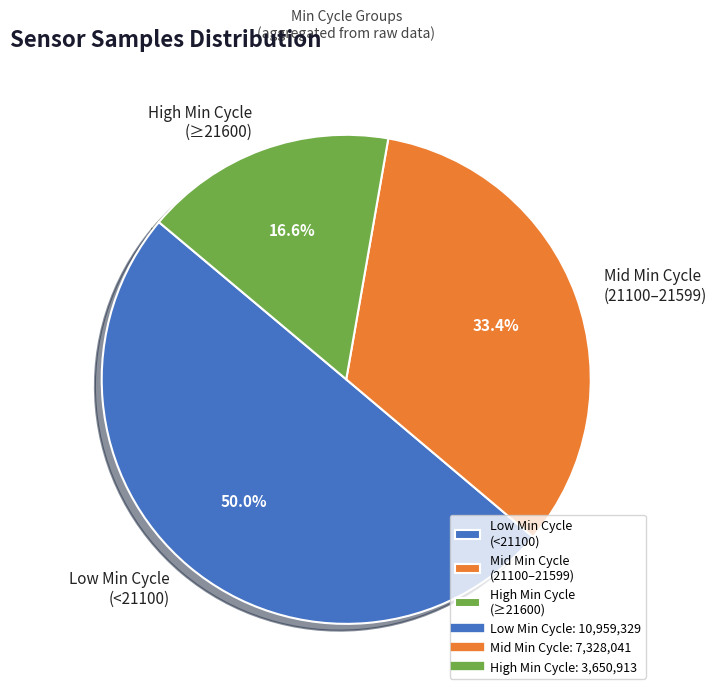

What is the ratio of the value at Low Min Cycle (<21100) to the value at Mid Min Cycle (21100–21599)?

1.5